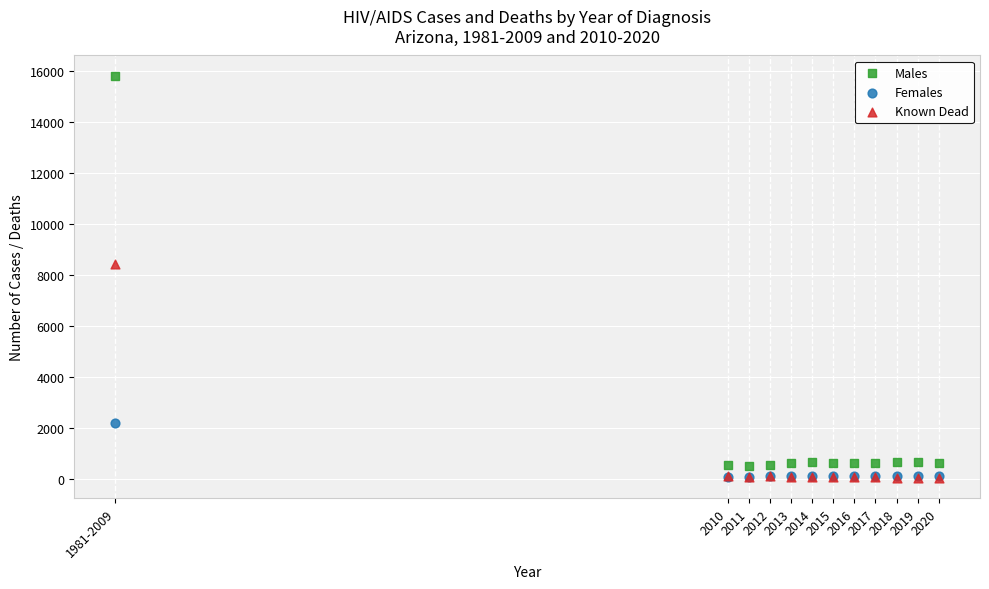

In the Males series, what Y value is closest to 8150?

667